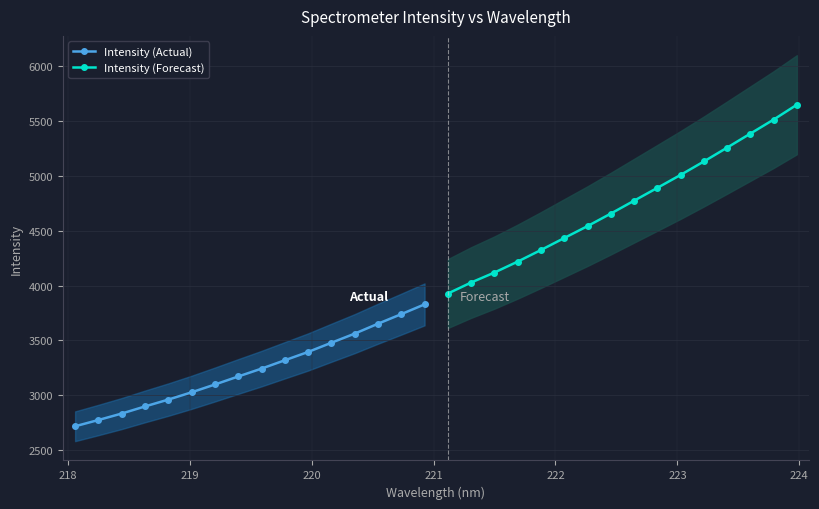

What is the value of the Intensity (Actual) point at the 11th from the left?

3394.2